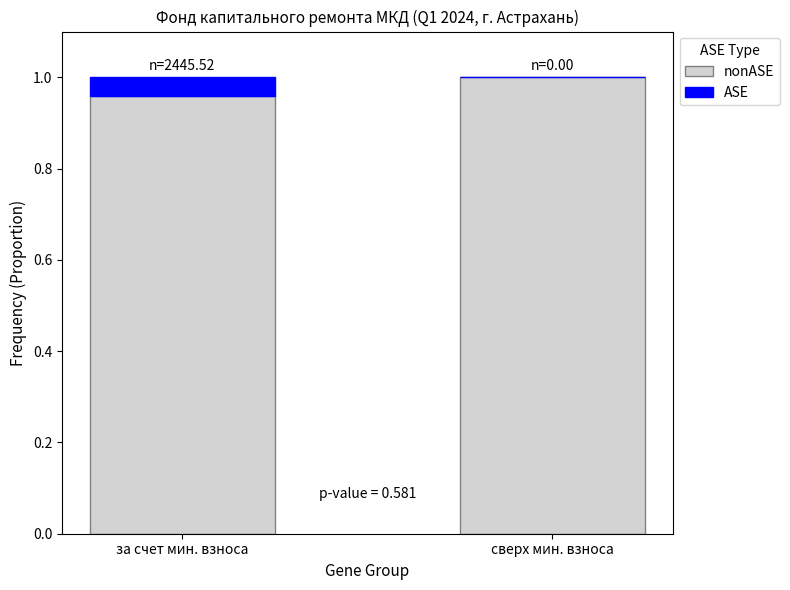

How many categories are shown in the chart?

2